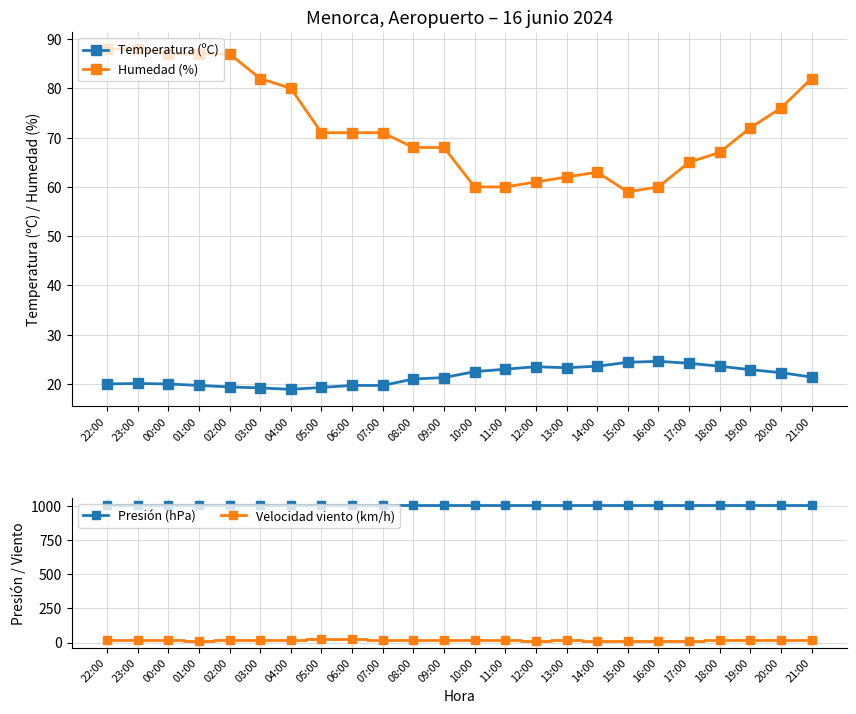

Which series has the widest spread of values?

Humedad (%)